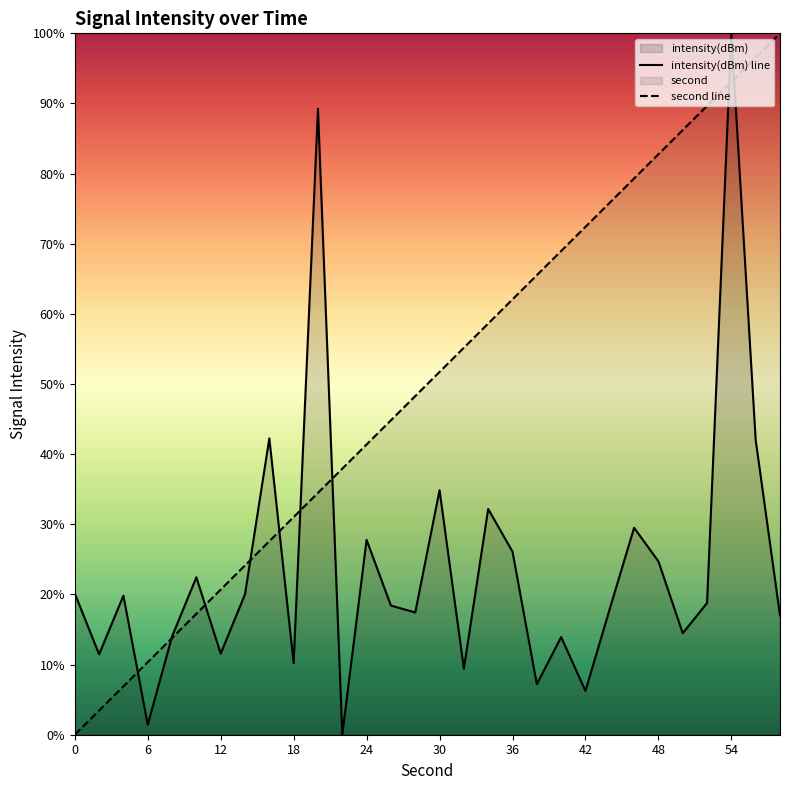

What is the difference between the maximum and minimum values in the intensity(dBm) line series?

100.0